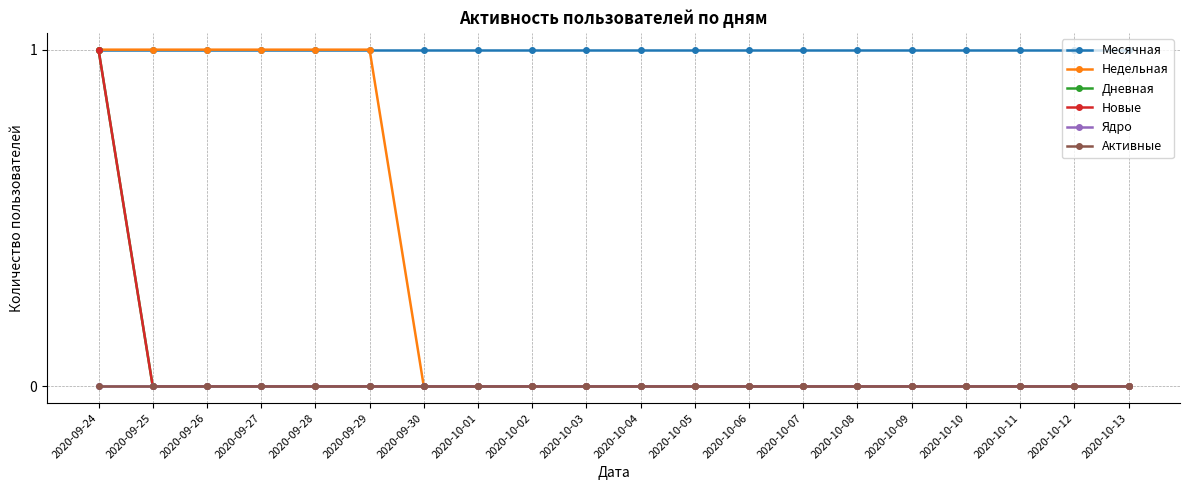

Does the chart have visible grid lines?

Yes